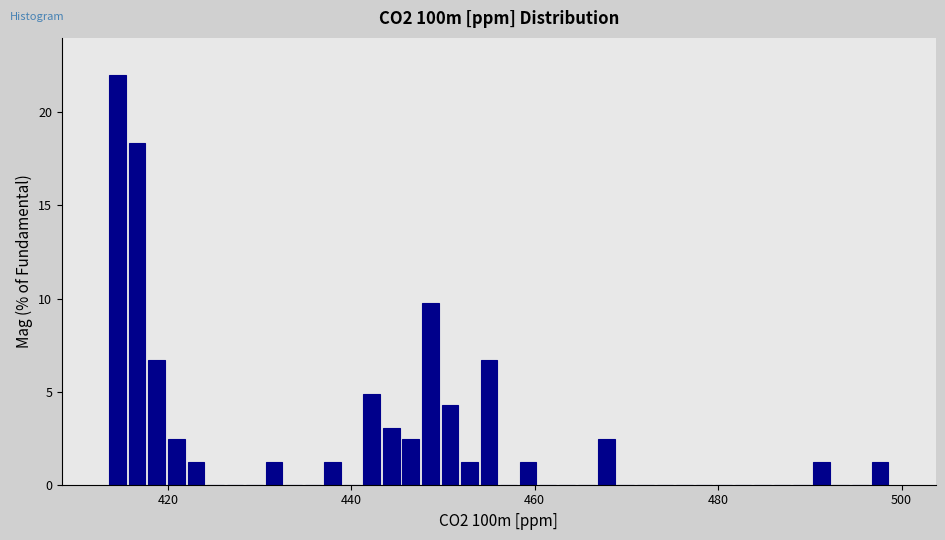

Read against the x-axis, roughly where is the centre of the tallest bar?

414